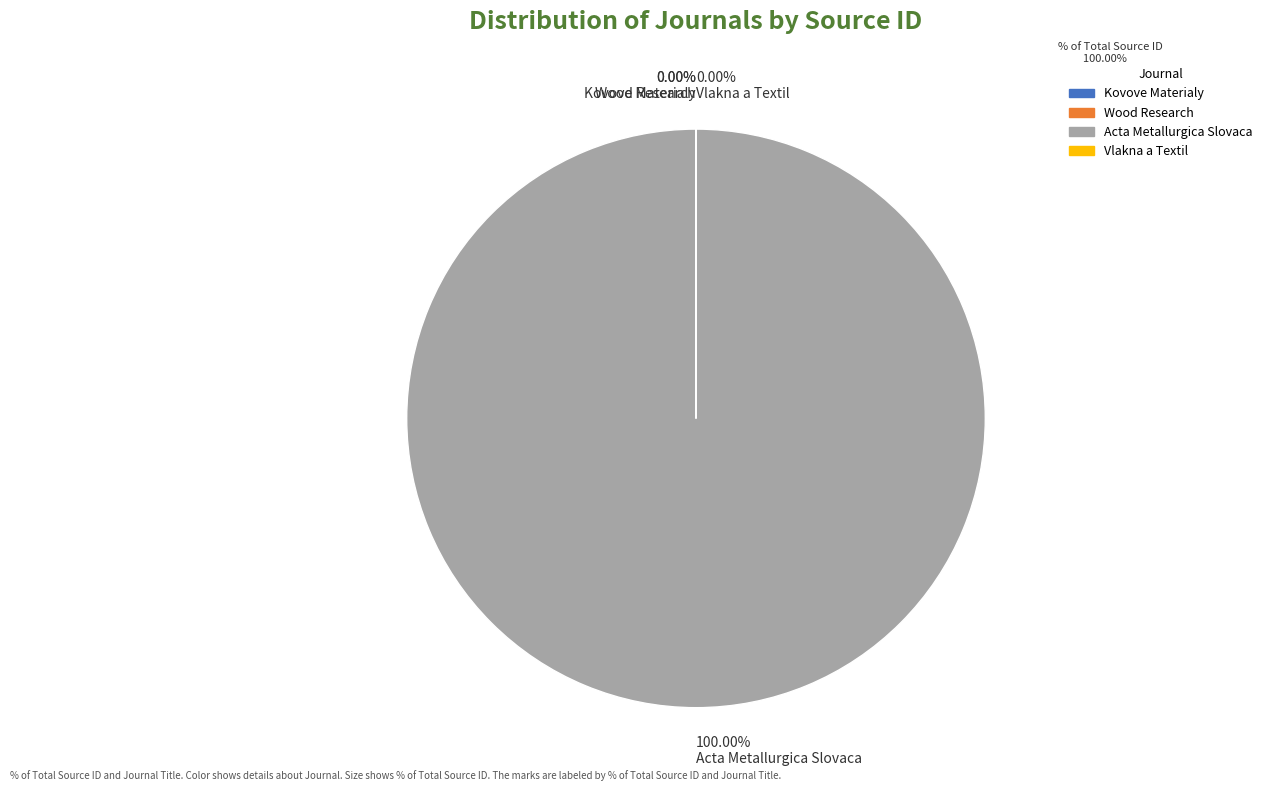

How many segments does this pie chart have?

4